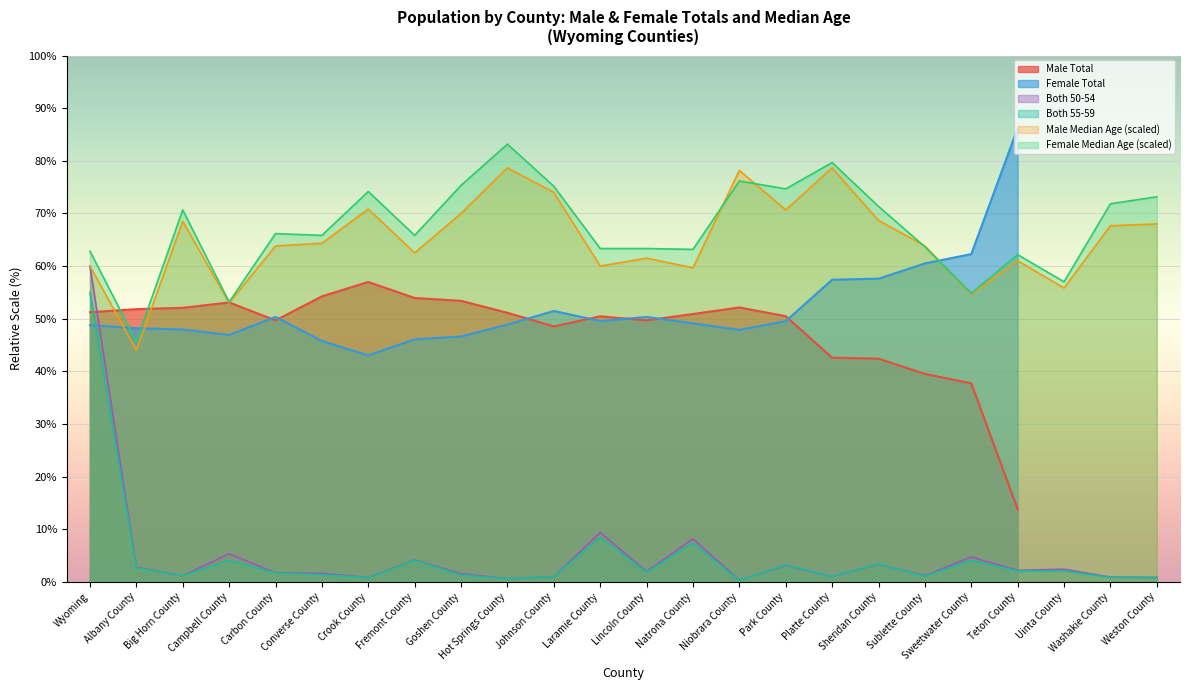

The value of Both 50-54 at Fremont County is 2.6. True or false?

False